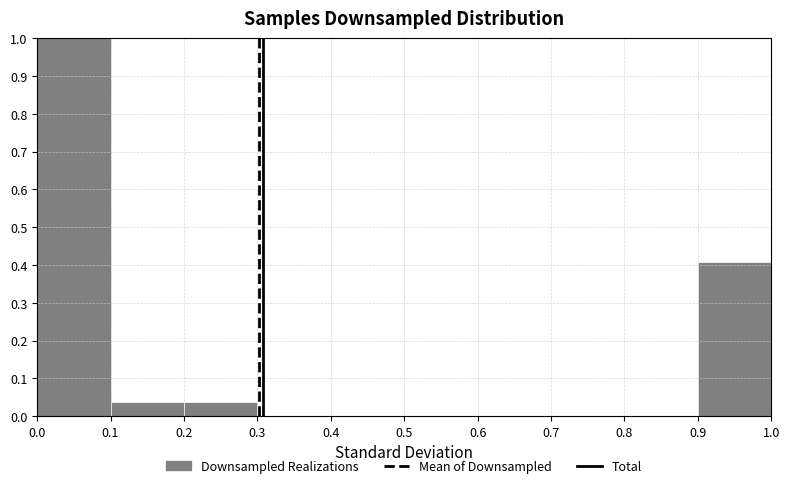

Which range on the x-axis has the tallest bar?

0.0 to 0.1